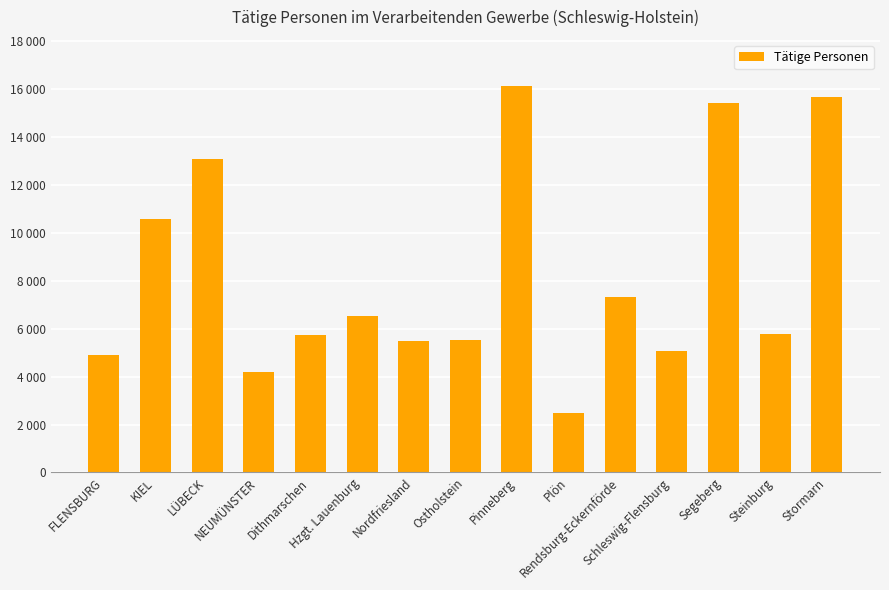

List the labels in order of value, largest first.

Pinneberg, Stormarn, Segeberg, LÜBECK, KIEL, Rendsburg-Eckernförde, Hzgt. Lauenburg, Steinburg, Dithmarschen, Ostholstein, Nordfriesland, Schleswig-Flensburg, FLENSBURG, NEUMÜNSTER, Plön